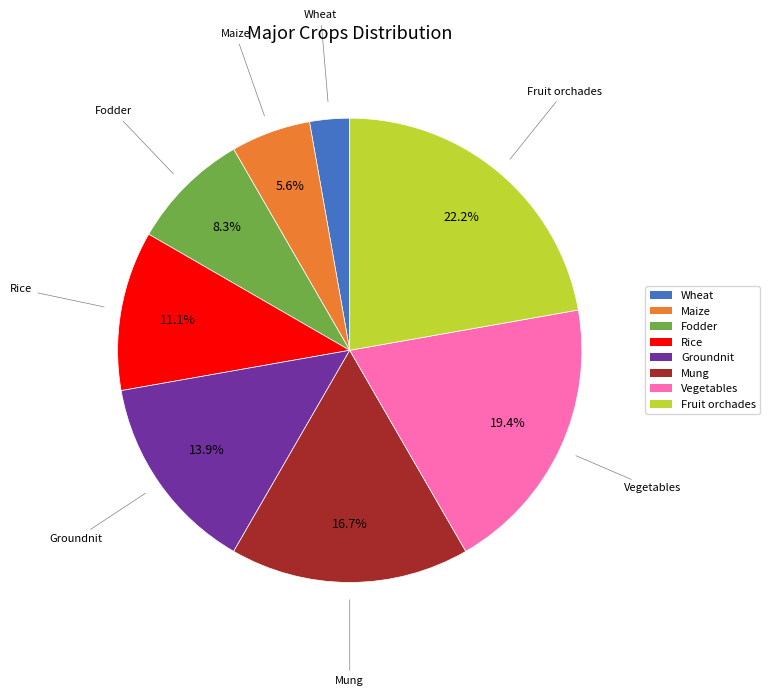

Do Wheat and Fodder together represent more than half of the pie?

No